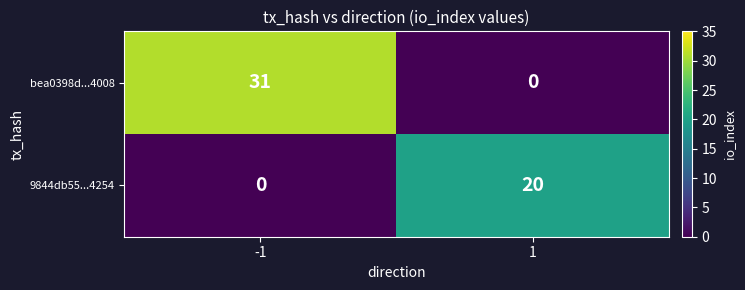

What value does the bea0398d...4008 series have at -1, to the nearest 5?

30